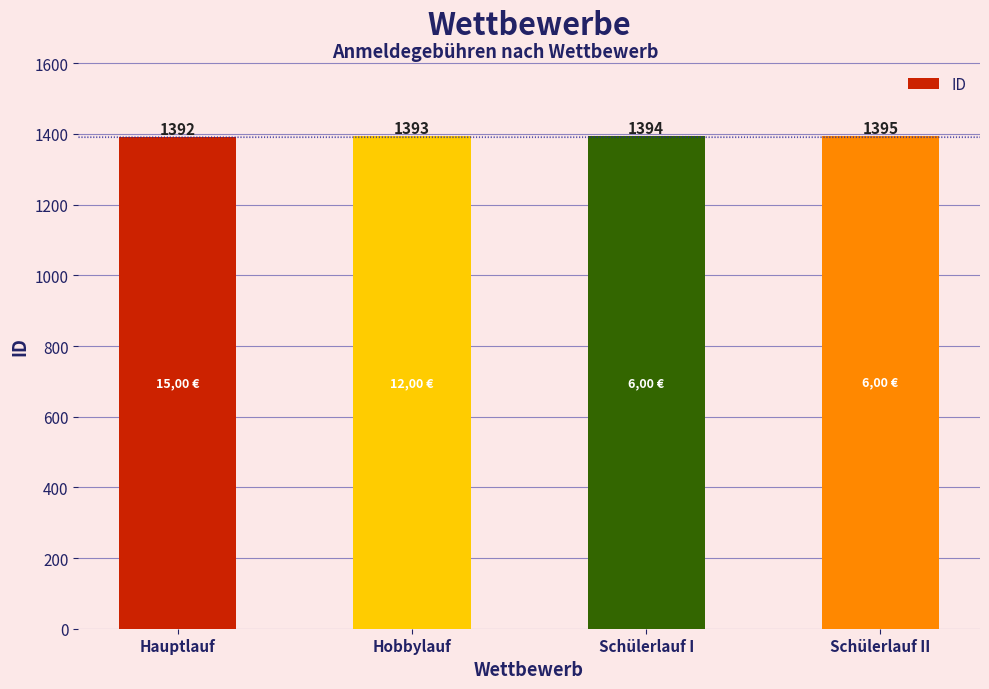

What is the change in value from Hobbylauf to Schülerlauf I?

+1